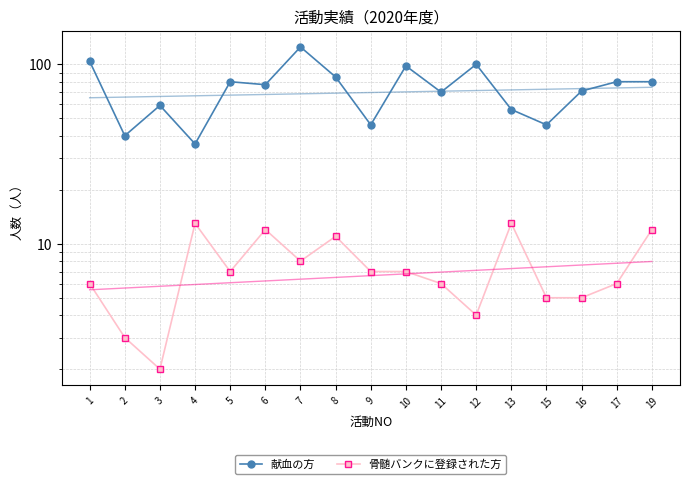

Reading left to right, what are all the values shown in this chart?

献血の方: 104	40	59	36	80	77	125	85	46	98	70	100	56	46	71	80	80
骨髄バンクに登録された方: 6	3	2	13	7	12	8	11	7	7	6	4	13	5	5	6	12